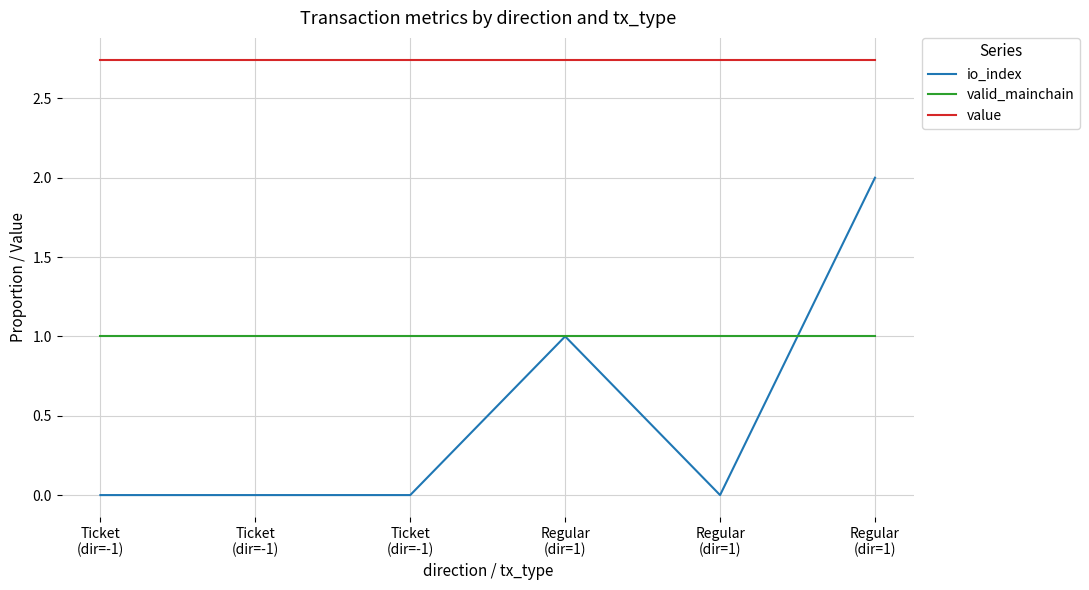

Is this an area chart (filled region under the line)?

No